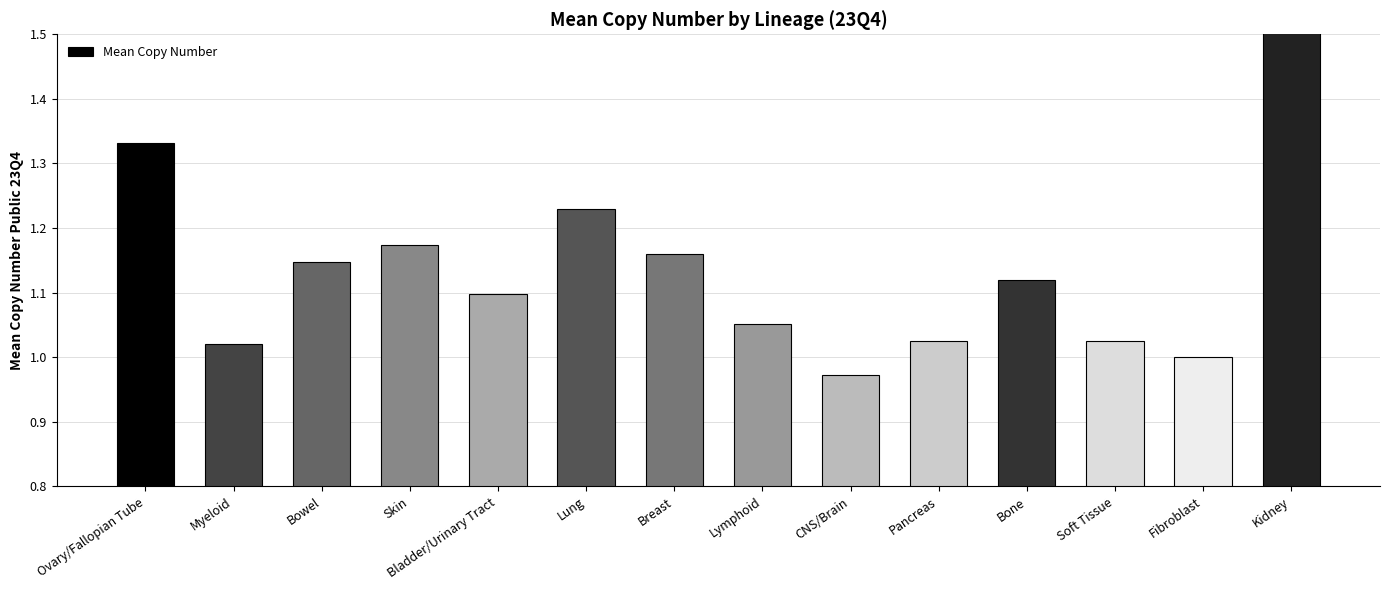

List the labels in order of value, largest first.

Kidney, Ovary/Fallopian Tube, Lung, Skin, Breast, Bowel, Bone, Bladder/Urinary Tract, Lymphoid, Soft Tissue, Pancreas, Myeloid, Fibroblast, CNS/Brain